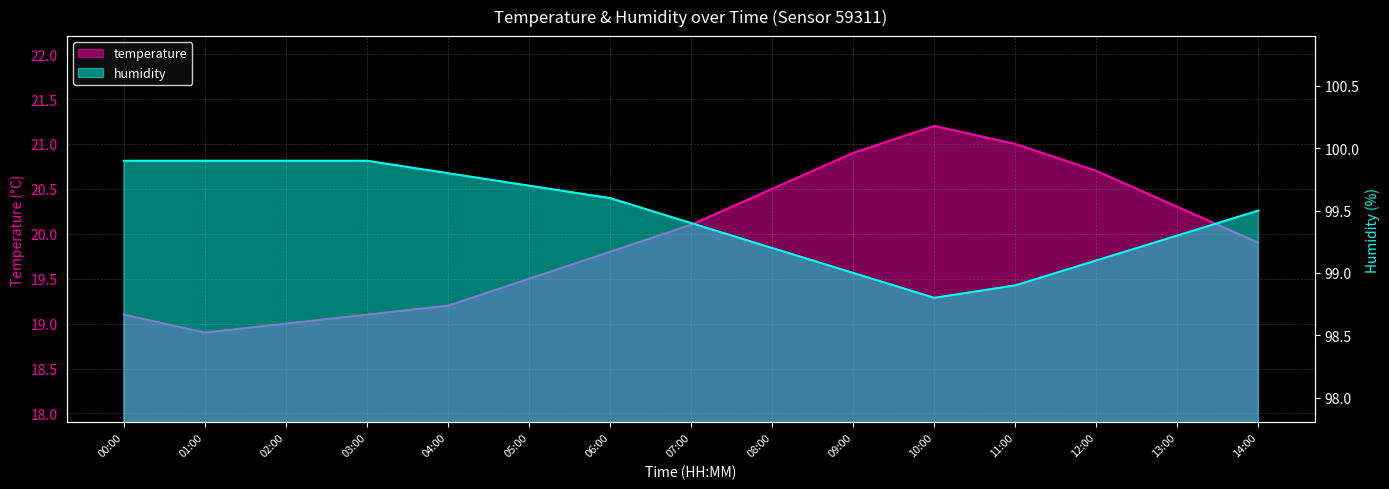

What value does the humidity series have at 07:00?

99.4